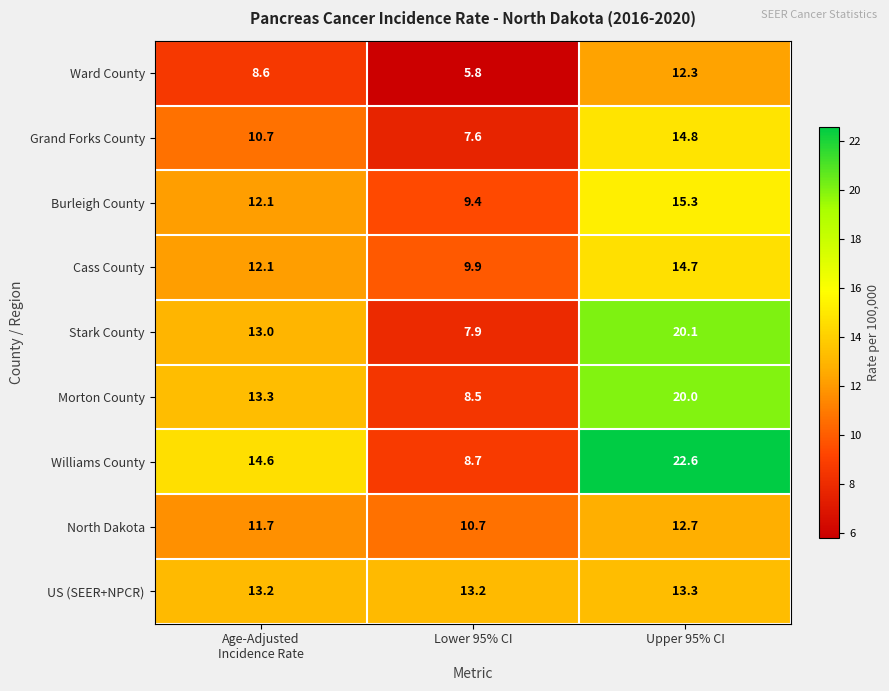

Which series has the largest total across all categories?

Williams County